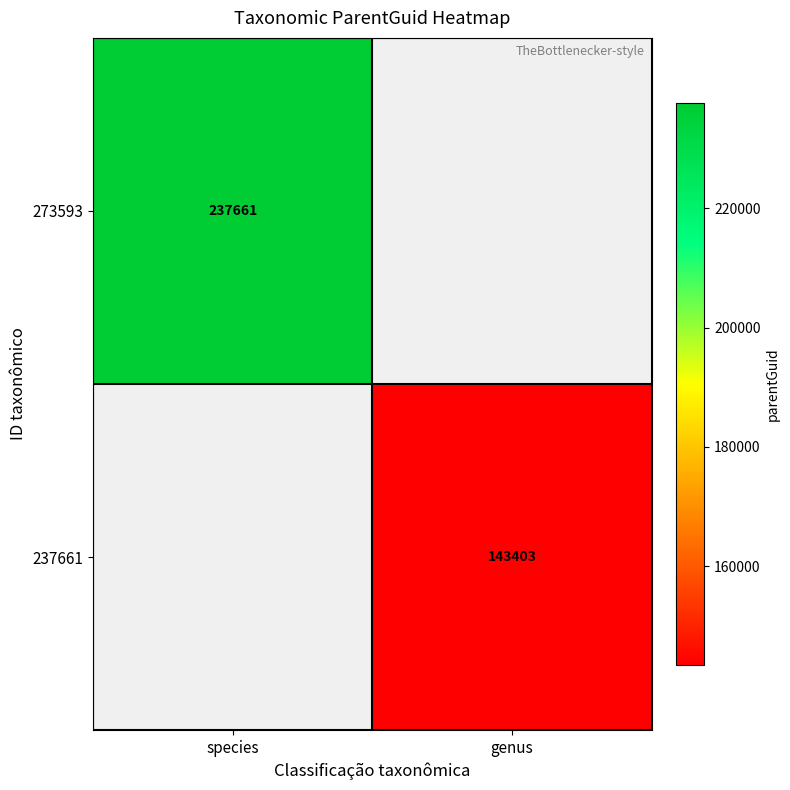

Is the value of 237661 at genus greater than the value of 273593 at species?

No